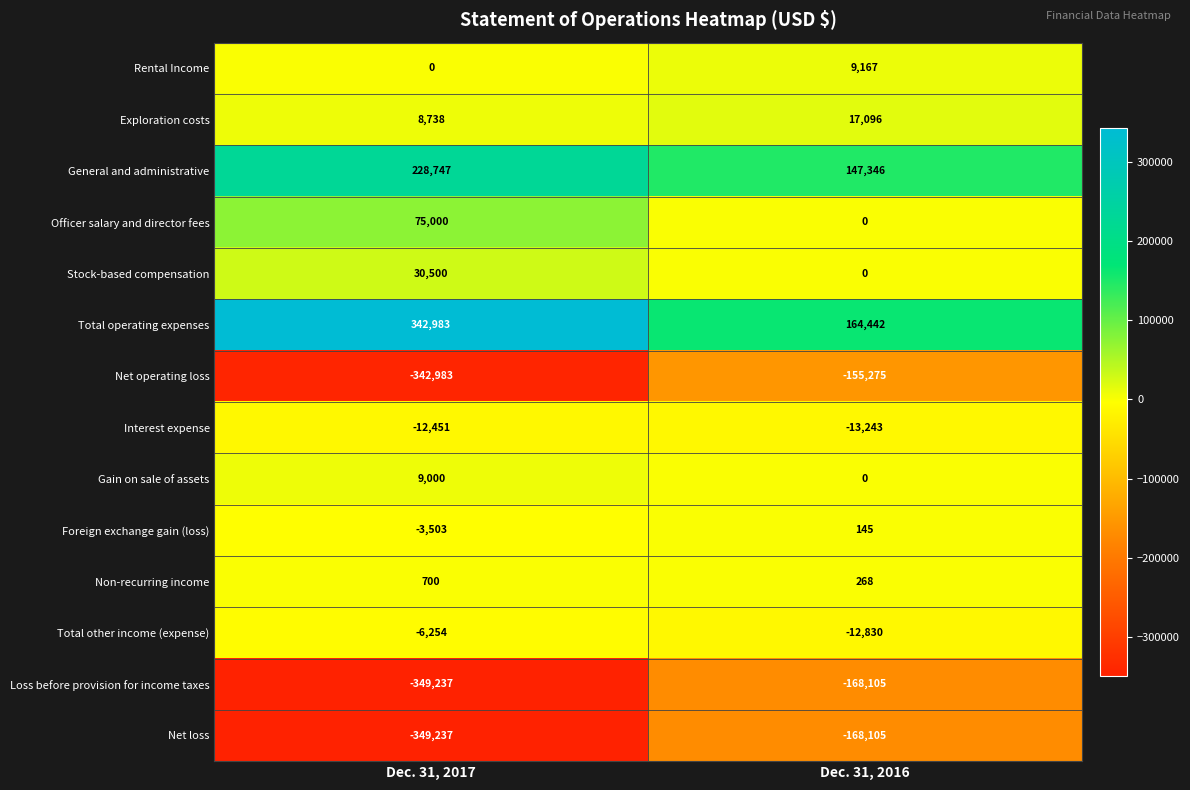

Reading left to right, what are all the values shown in this chart?

Rental Income: Dec. 31, 2017=0	Dec. 31, 2016=9167
Exploration costs: Dec. 31, 2017=8738	Dec. 31, 2016=17096
General and administrative: Dec. 31, 2017=228747	Dec. 31, 2016=147346
Officer salary and director fees: Dec. 31, 2017=75000	Dec. 31, 2016=0
Stock-based compensation: Dec. 31, 2017=30500	Dec. 31, 2016=0
Total operating expenses: Dec. 31, 2017=342983	Dec. 31, 2016=164442
Net operating loss: Dec. 31, 2017=-342983	Dec. 31, 2016=-155275
Interest expense: Dec. 31, 2017=-12451	Dec. 31, 2016=-13243
Gain on sale of assets: Dec. 31, 2017=9000	Dec. 31, 2016=0
Foreign exchange gain (loss): Dec. 31, 2017=-3503	Dec. 31, 2016=145
Non-recurring income: Dec. 31, 2017=700	Dec. 31, 2016=268
Total other income (expense): Dec. 31, 2017=-6254	Dec. 31, 2016=-12830
Loss before provision for income taxes: Dec. 31, 2017=-349237	Dec. 31, 2016=-168105
Net loss: Dec. 31, 2017=-349237	Dec. 31, 2016=-168105